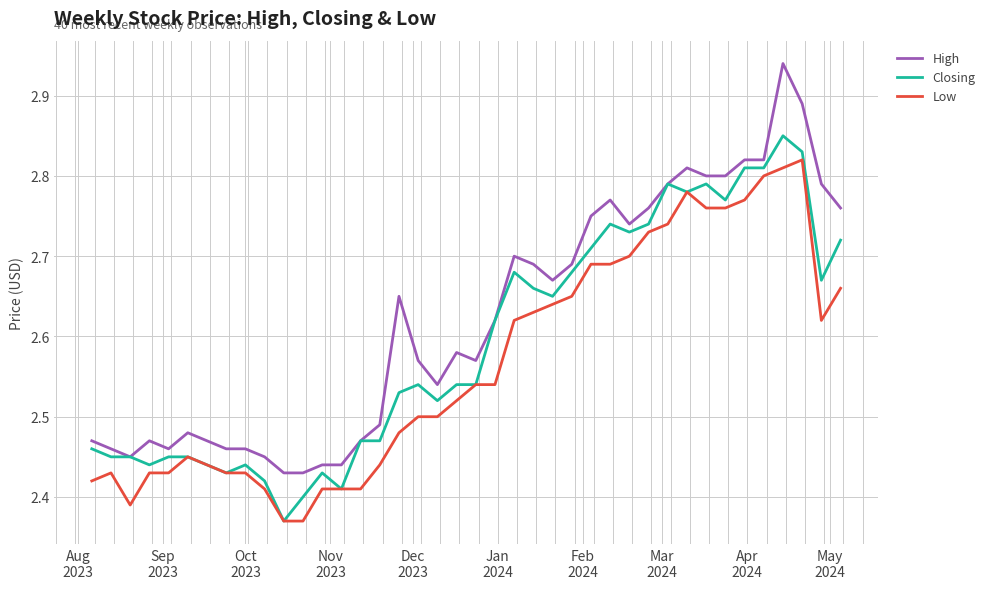

Which series has the widest spread of values?

High